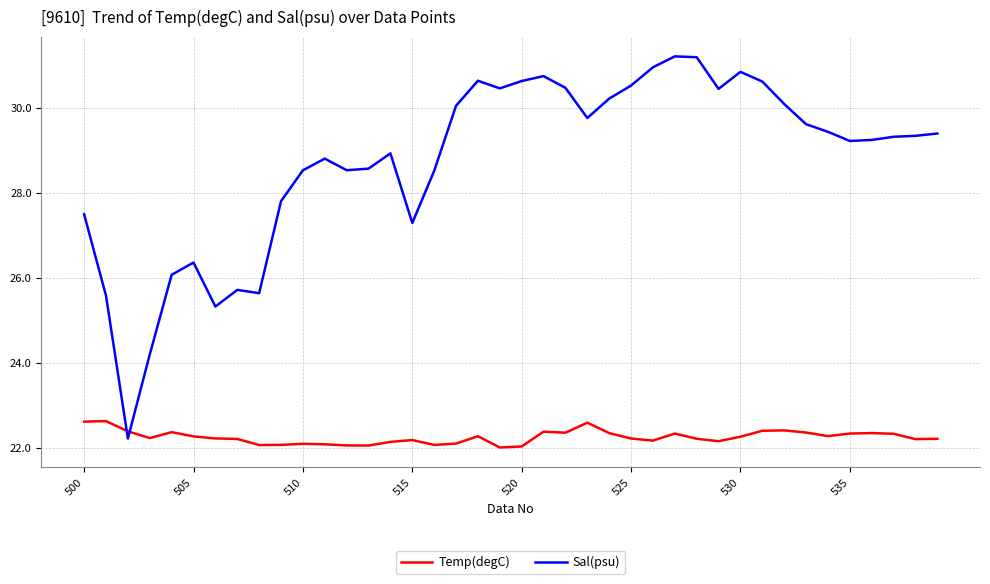

What is the minimum value for Sal(psu)?

22.2